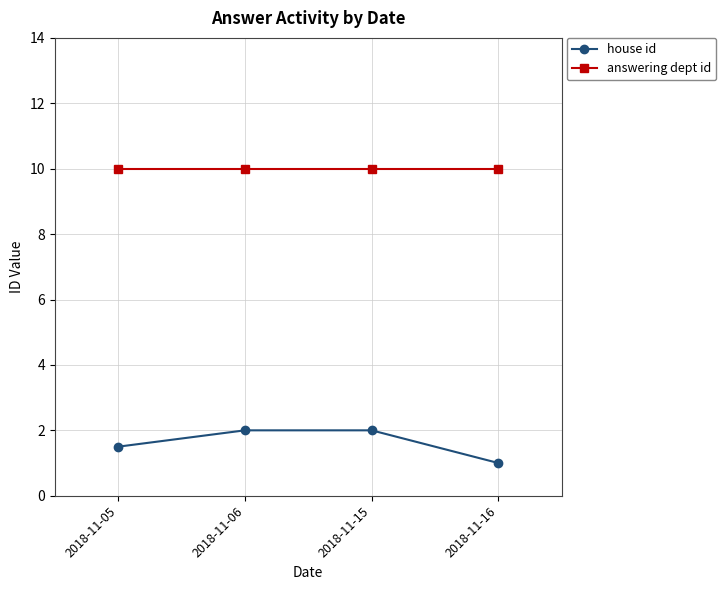

How many lines are shown in the chart?

2